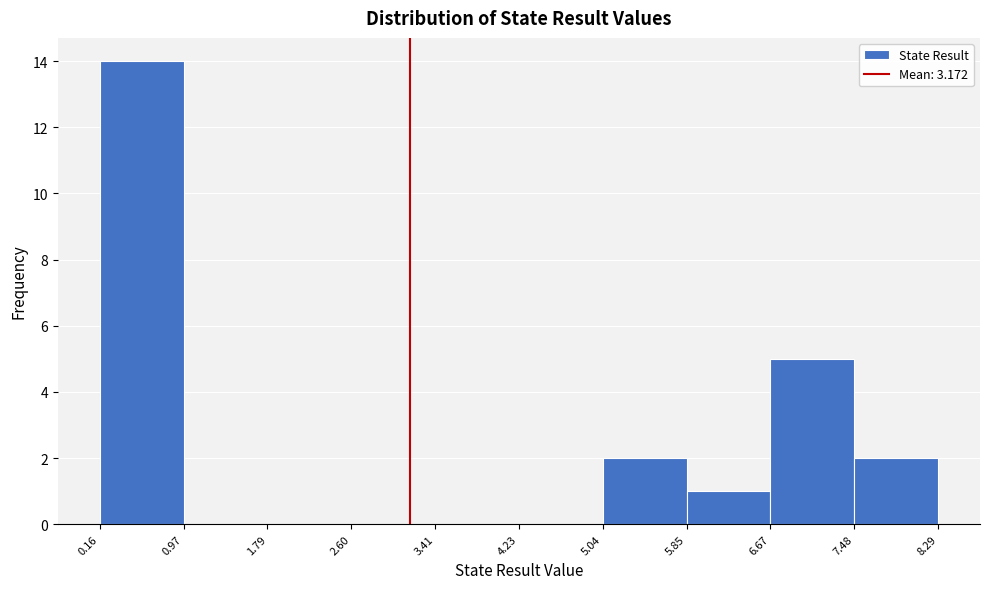

Reading left to right, transcribe this chart: for each bar, give the range it covers on the x-axis and its height. The values are not printed on the chart, so give them approximately, as read against the axis.

0.16 to 0.97: 14
0.97 to 1.79: 0
1.79 to 2.60: 0
2.60 to 3.41: 0
3.41 to 4.23: 0
4.23 to 5.04: 0
5.04 to 5.85: 2
5.85 to 6.67: 1
6.67 to 7.48: 5
7.48 to 8.29: 2